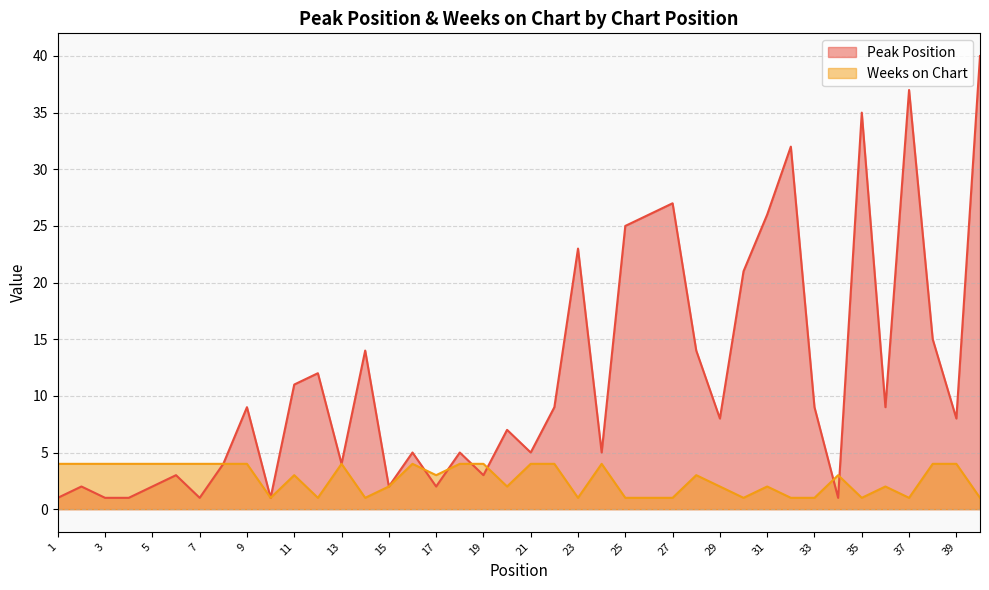

At which label does Peak Position reach its minimum?

1